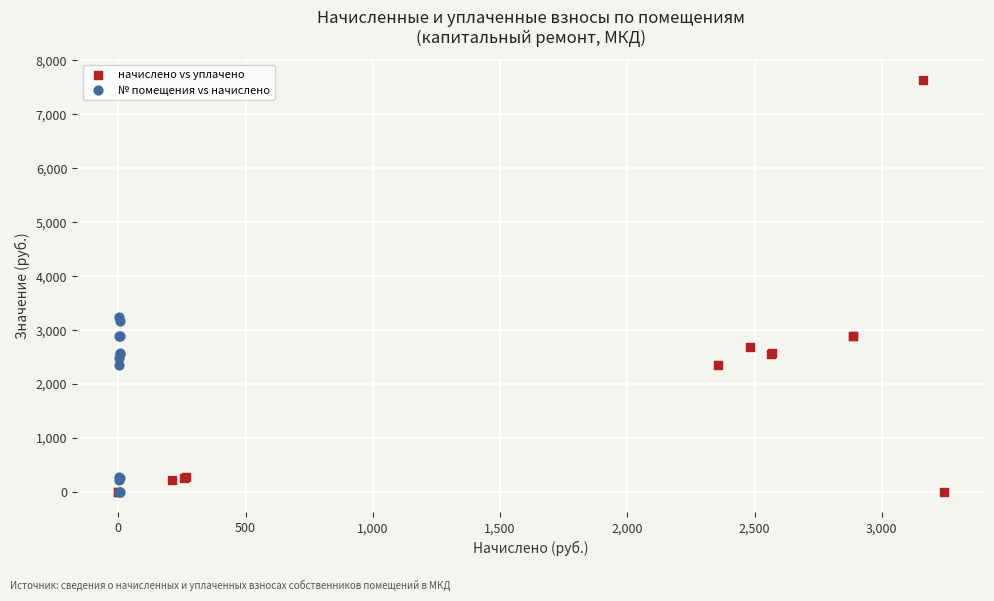

Which series reaches the maximum Y coordinate?

начислено vs уплачено